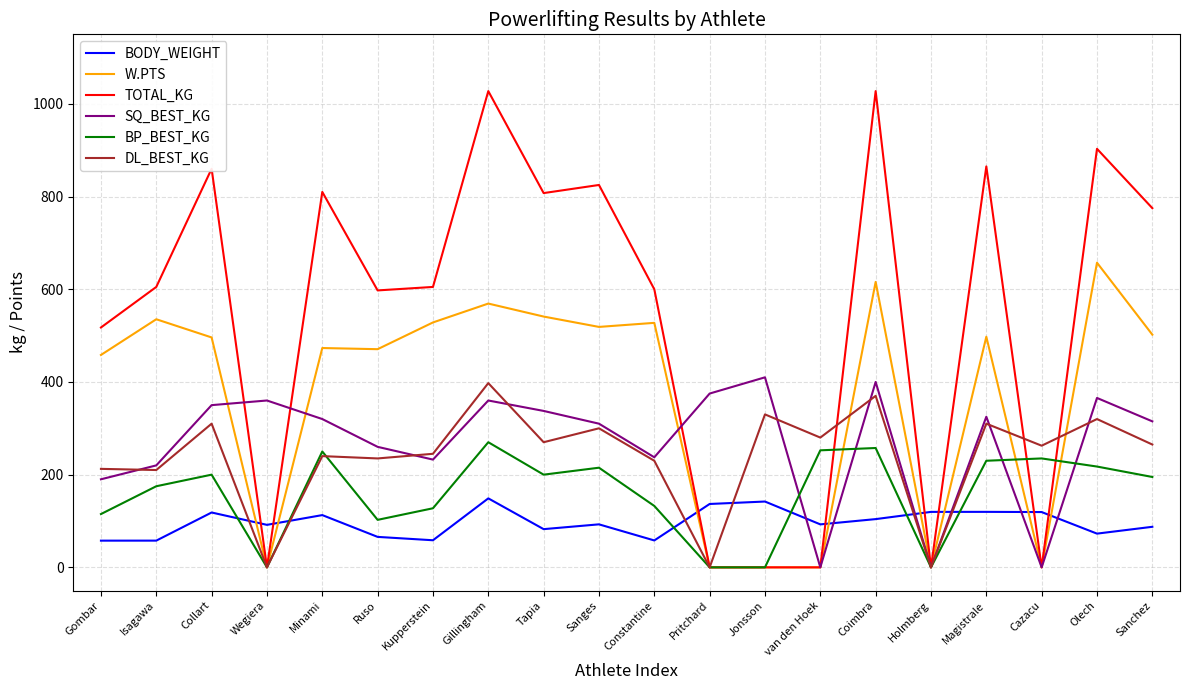

What is the greatest value displayed?

1027.5